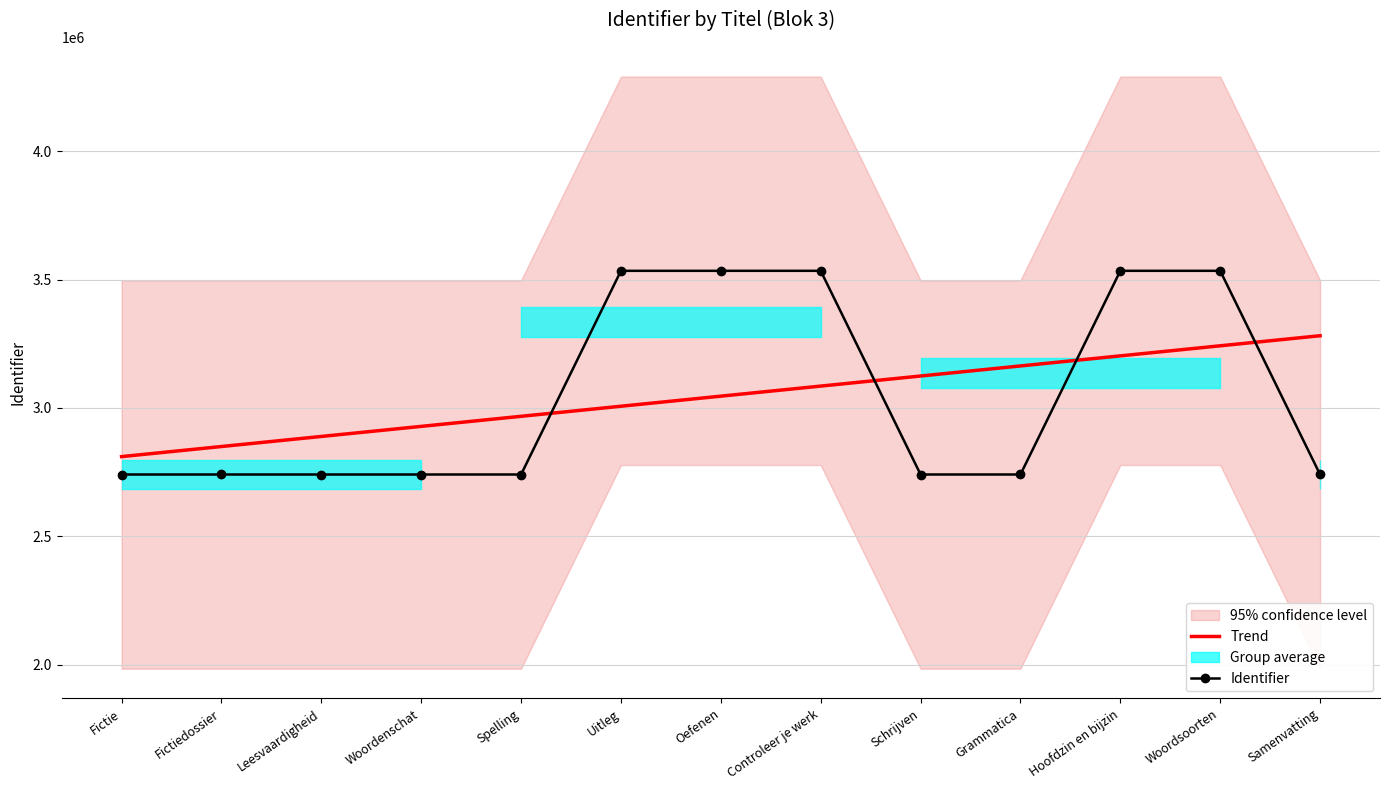

Rank the categories by Identifier value from highest to lowest.

Woordsoorten, Hoofdzin en bijzin, Controleer je werk, Oefenen, Uitleg, Samenvatting, Fictiedossier, Grammatica, Schrijven, Spelling, Woordenschat, Leesvaardigheid, Fictie